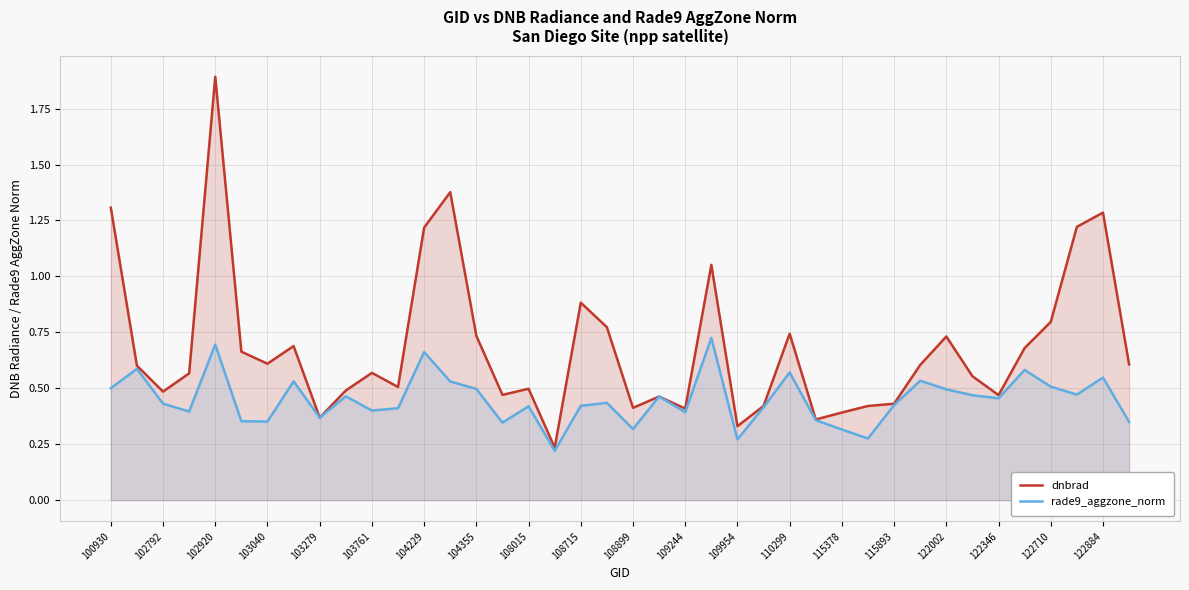

At which category is the sum across all series the highest?

102920